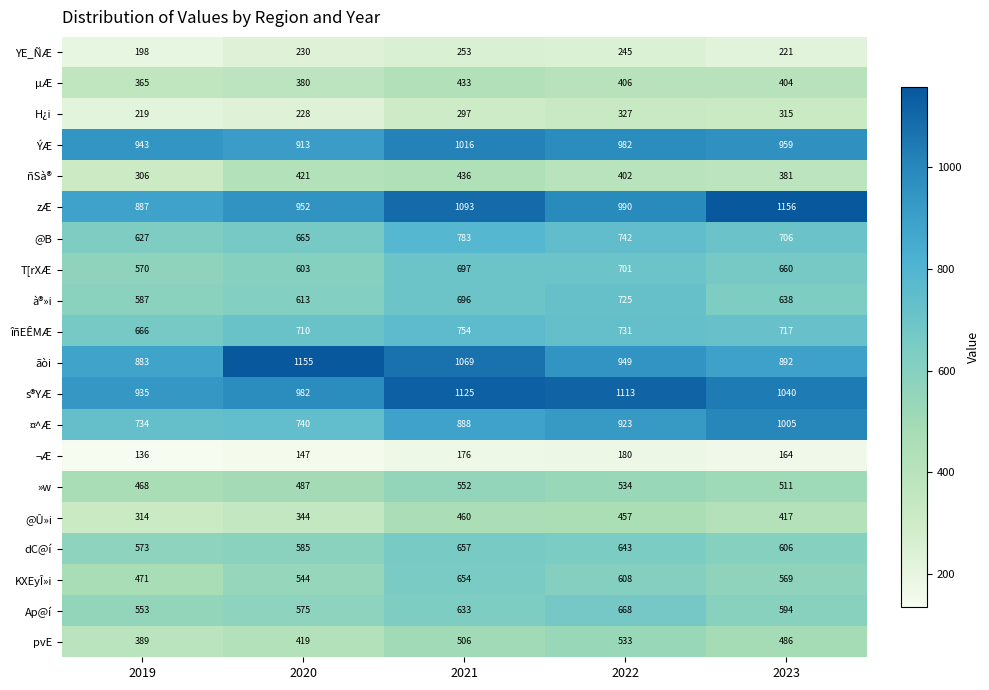

List the series in order of their peak value, lowest first.

¬Æ, YE_ÑÆ, H¿i, µÆ, ñSà®, @Û»i, pvE, »w, KXEyÎ»i, dC@í, Ap@í, T[rXÆ, à®»i, îñEÊMÆ, @B, ¤^Æ, ÝÆ, s®YÆ, ãòi, zÆ